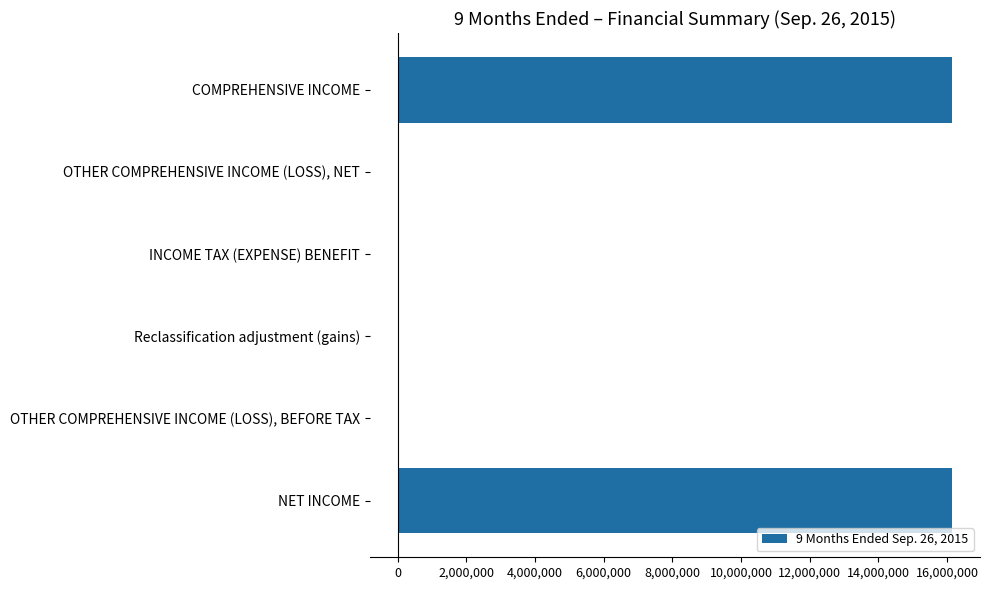

What is the sum of all values?

32298500